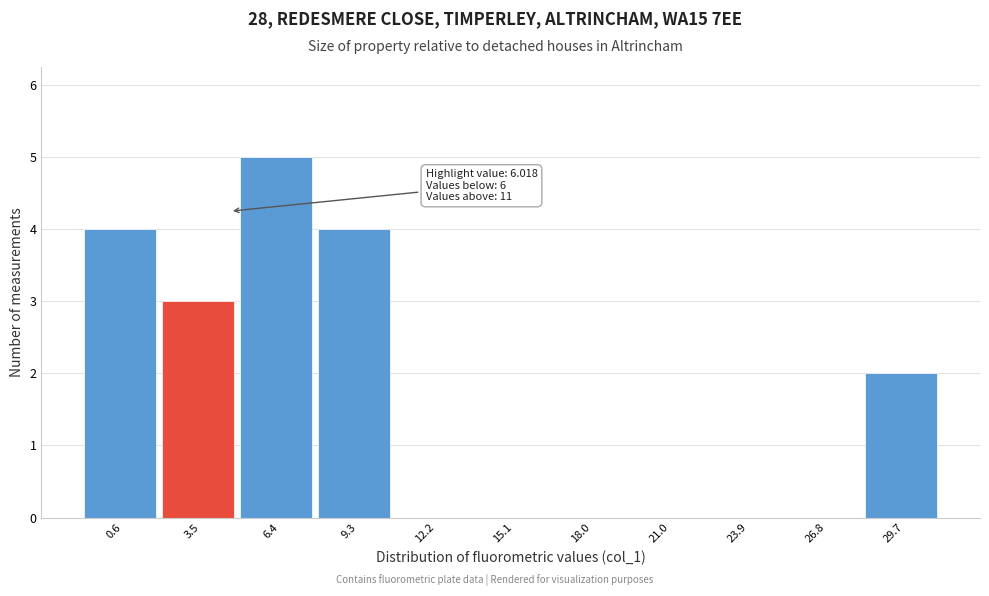

Reading left to right, what are all the values shown in this chart?

0.6=4	3.5=3	6.4=5	9.3=4	12.2=0	15.1=0	18.0=0	21.0=0	23.9=0	26.8=0	29.7=2